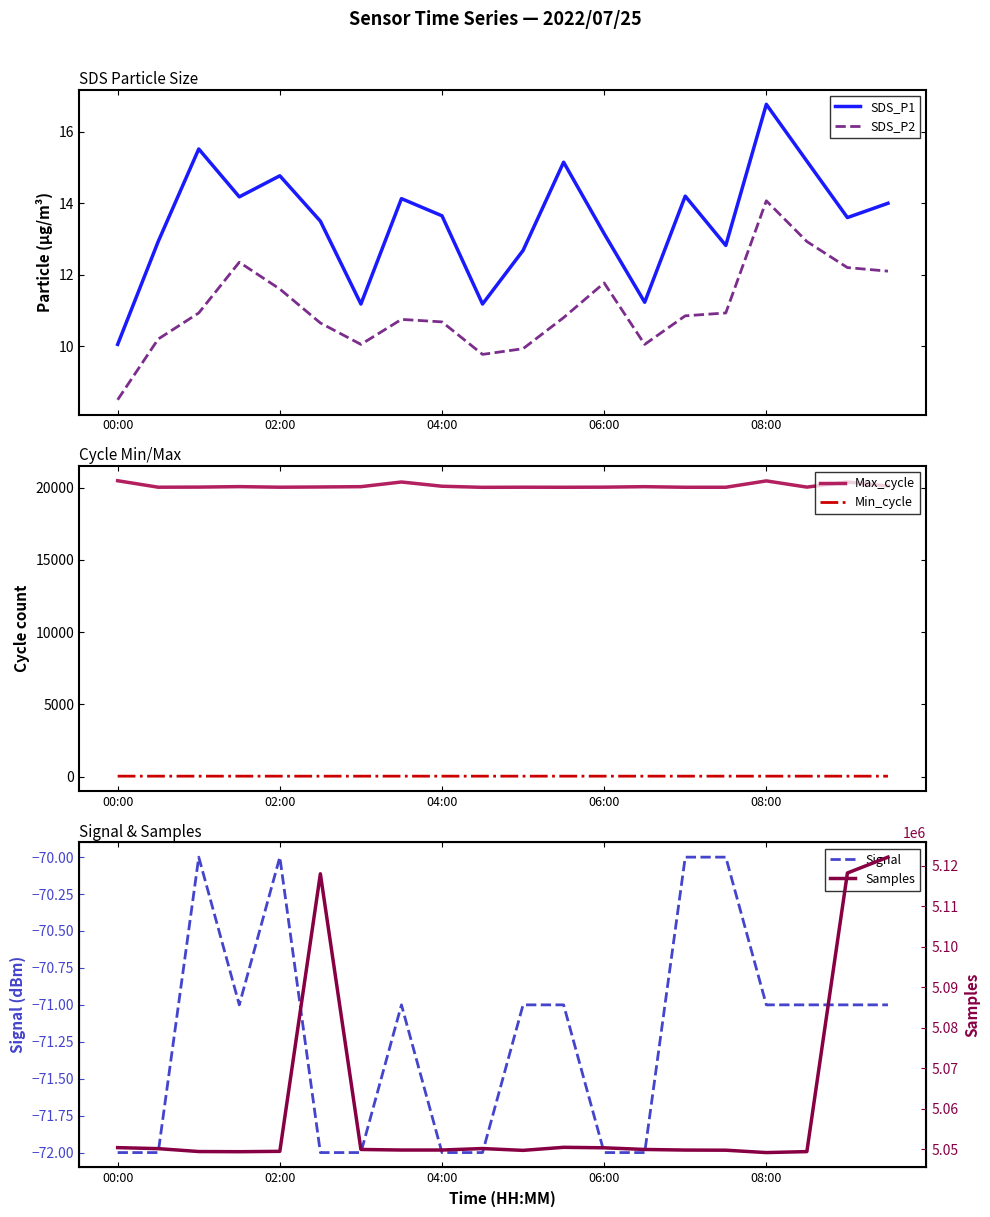

What are all the series names shown in the legend?

SDS_P1, SDS_P2, Max_cycle, Min_cycle, Signal, Samples